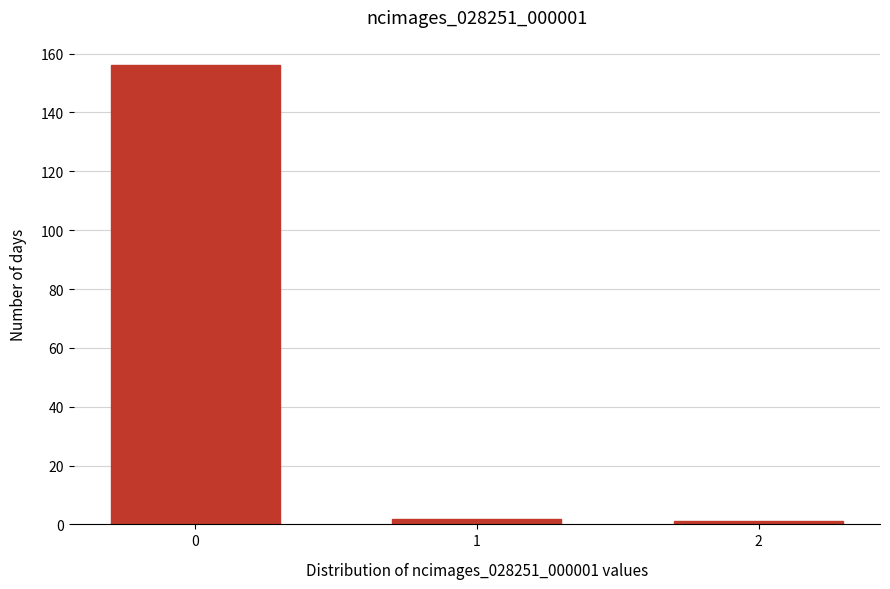

Reading left to right, what are all the values shown in this chart?

156	2	1